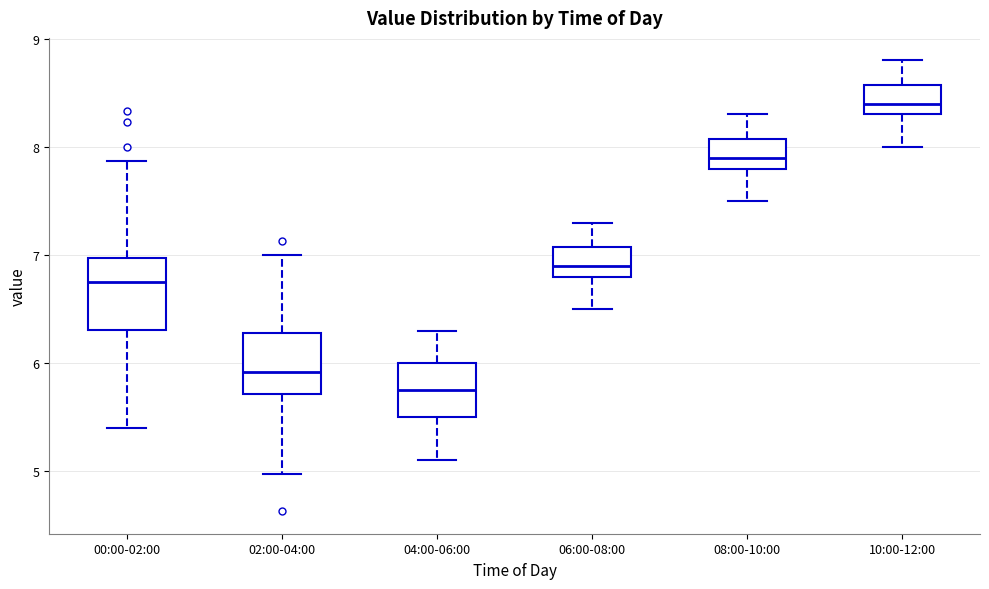

Which box's median line is the highest?

10:00-12:00